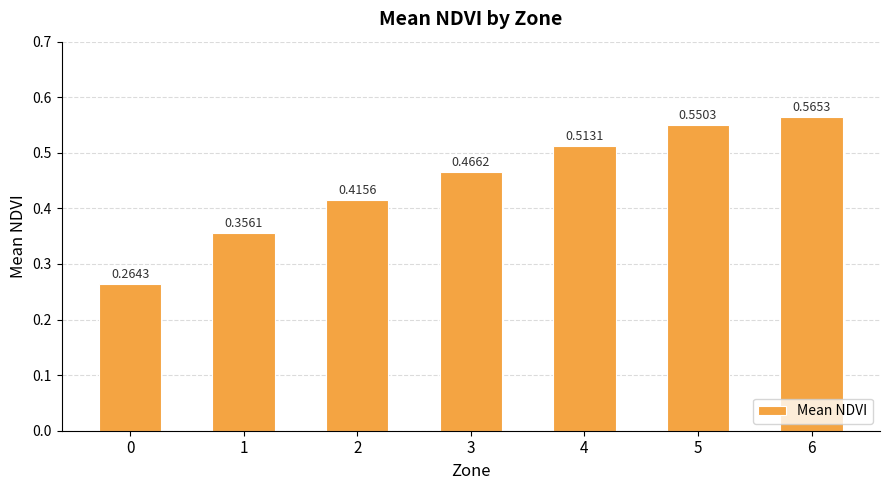

What is the sum of all values?

3.1